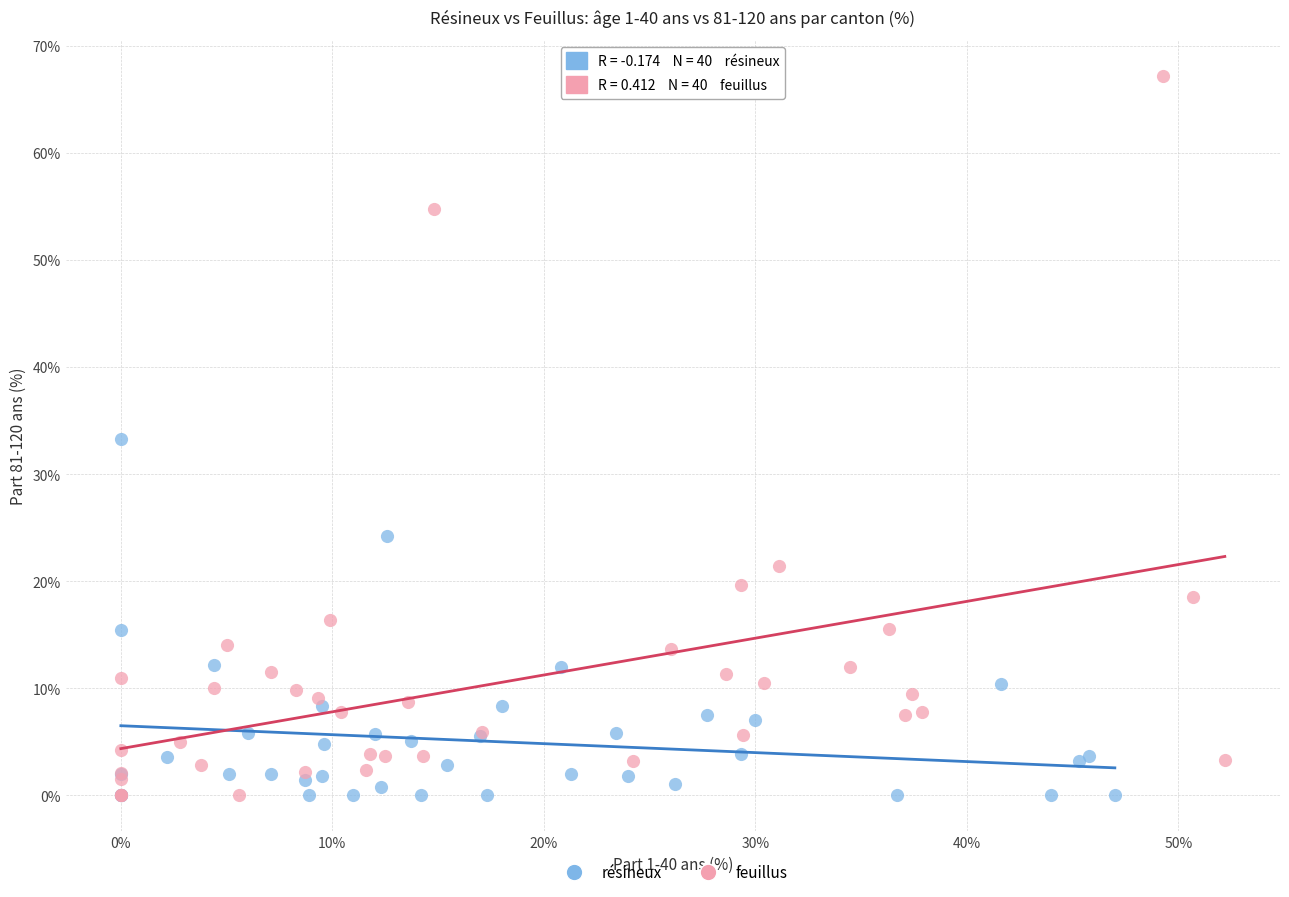

Which series has the largest Y range (max minus min)?

feuillus